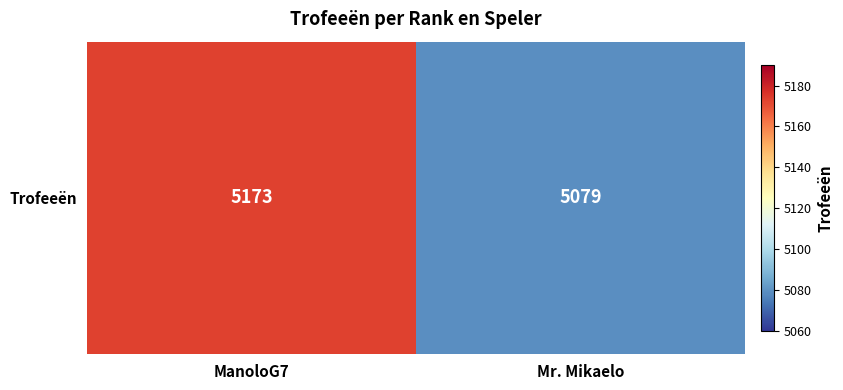

What is the difference between the values at ManoloG7 and Mr. Mikaelo?

94